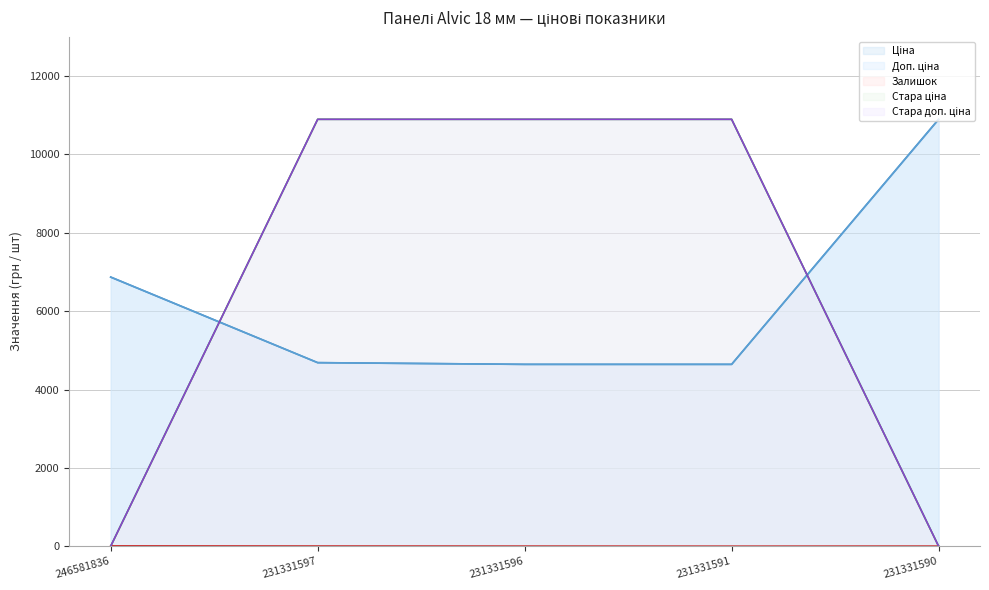

What is the total value across all series at 231331591?

31078.5